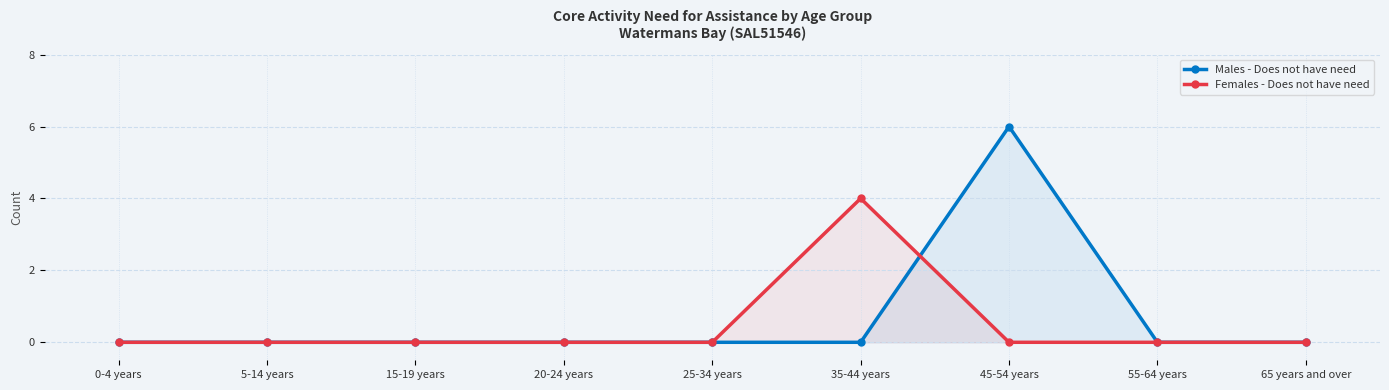

At which category is the sum across all series the highest?

45-54 years